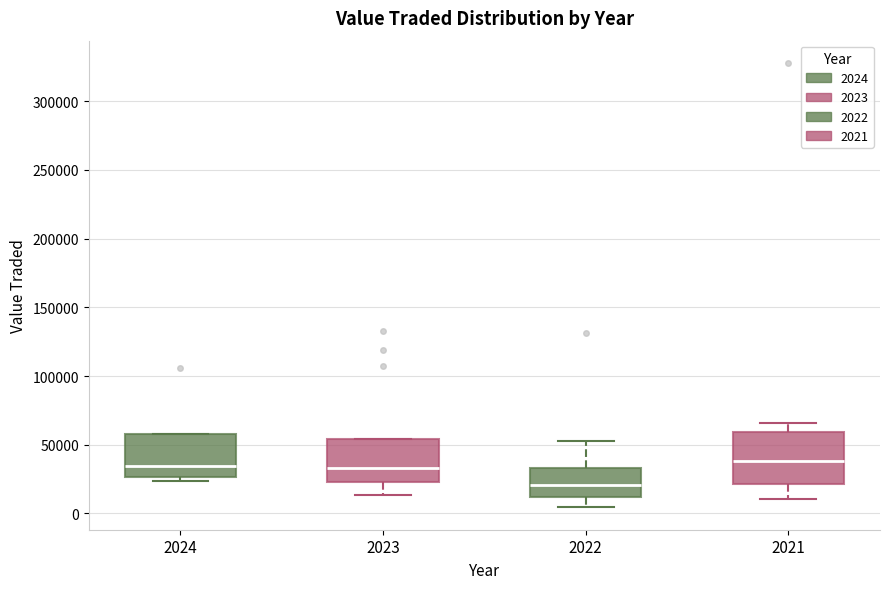

Where does the median line of the box at x = 2021 sit on the y-axis? The values are not printed on the chart, so give them approximately, as read against the axis.

40000